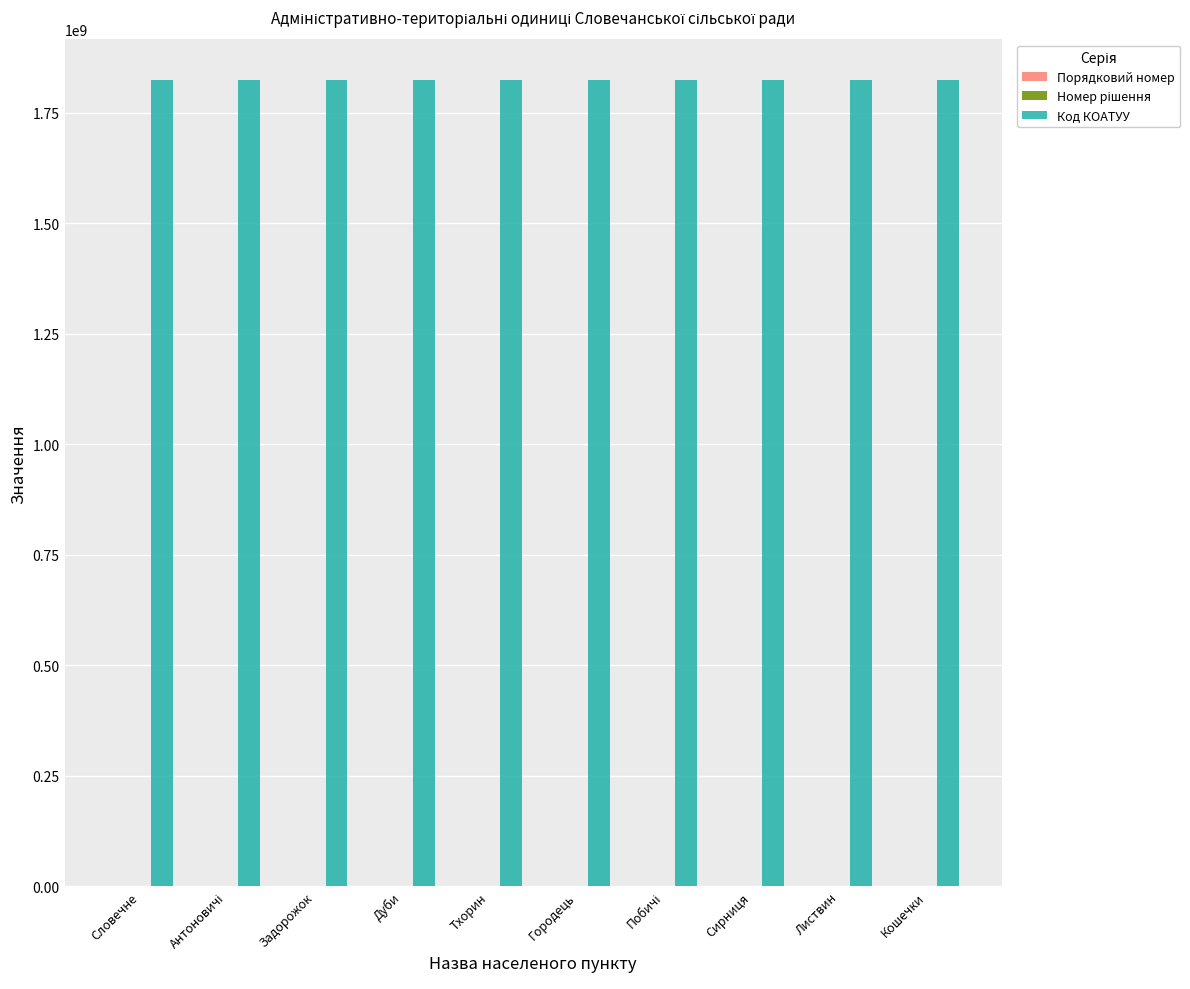

The value of Код КОАТУУ at Тхорин is 2883491605. True or false?

False